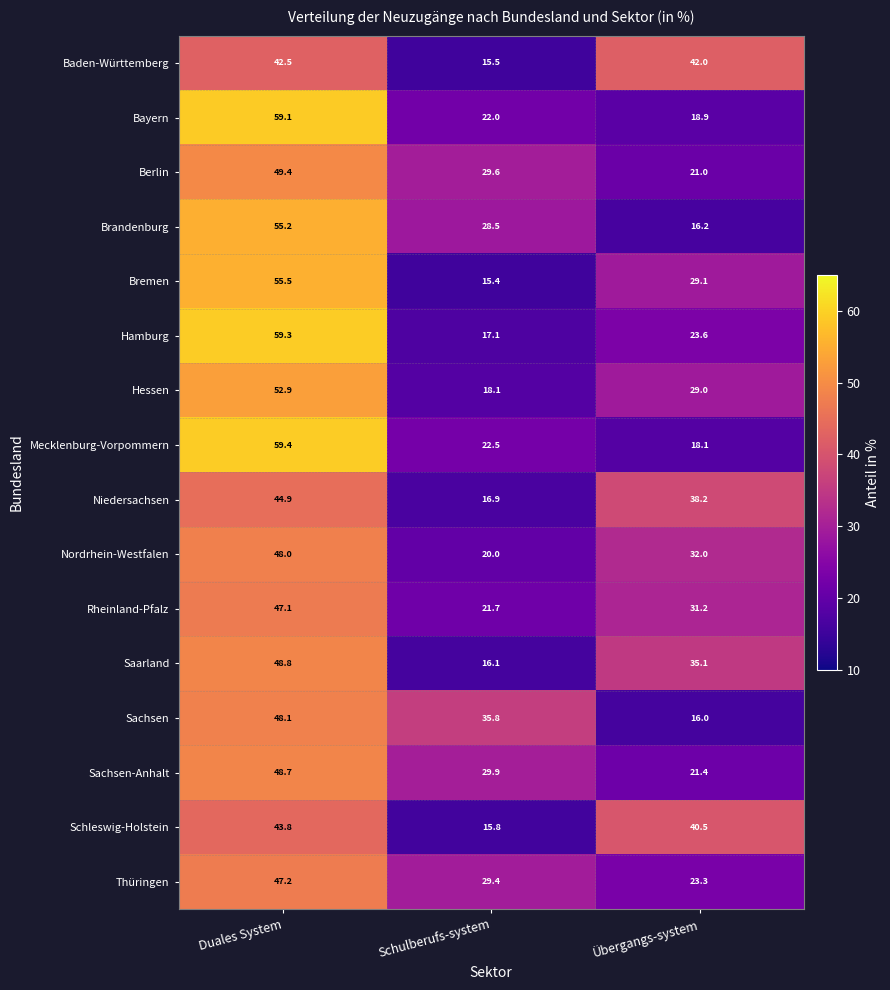

Count the number of categories in the chart.

3